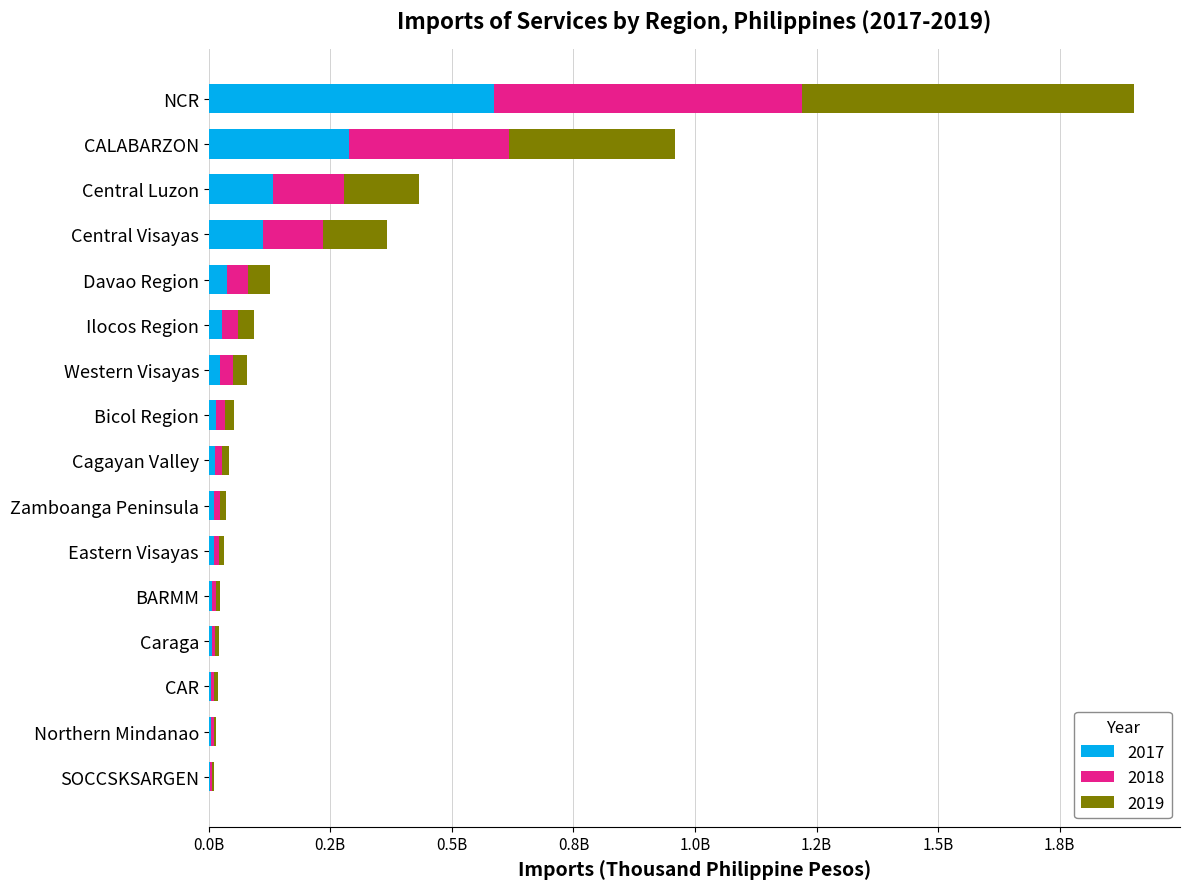

At which category is the sum across all series the highest?

NCR